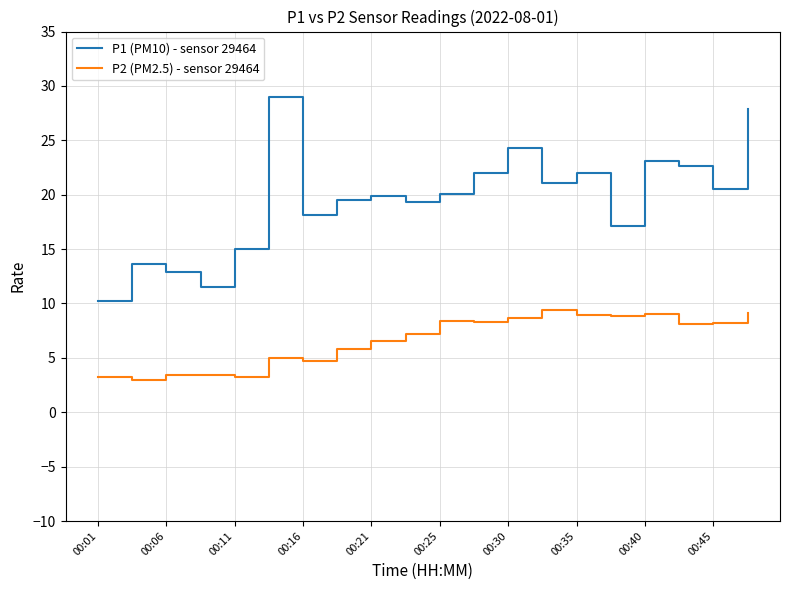

What is the average value of the P2 (PM2.5) - sensor 29464 series?

6.6